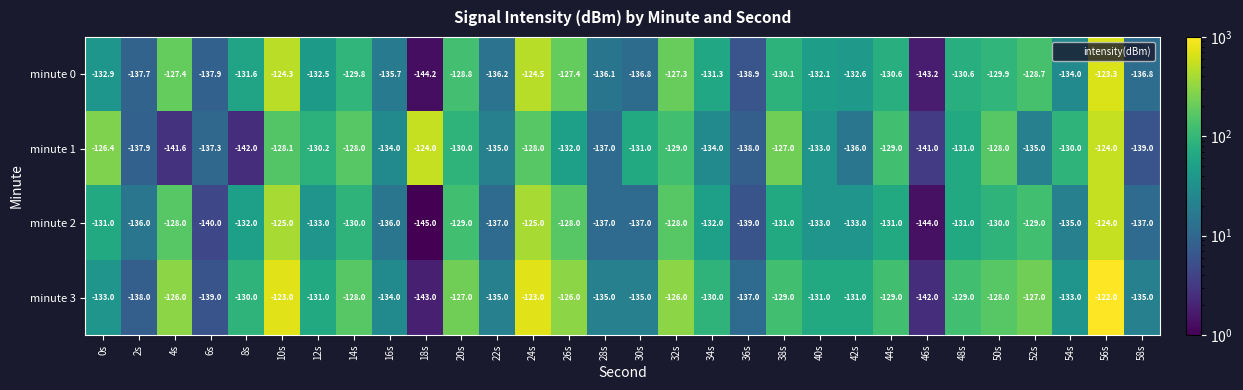

Which series has the largest total across all categories?

minute 3